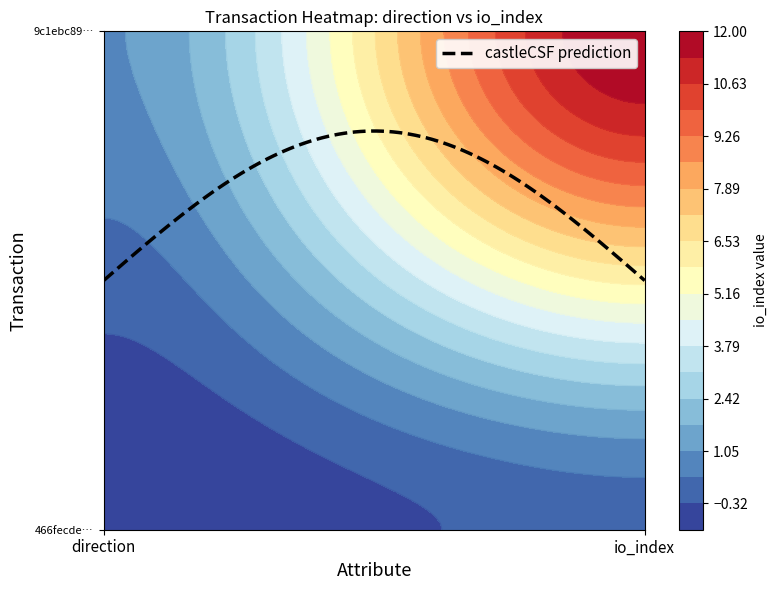

Read the 9c1ebc89bae5e8257eb5a658b2398e2575930dc value at -1.

1